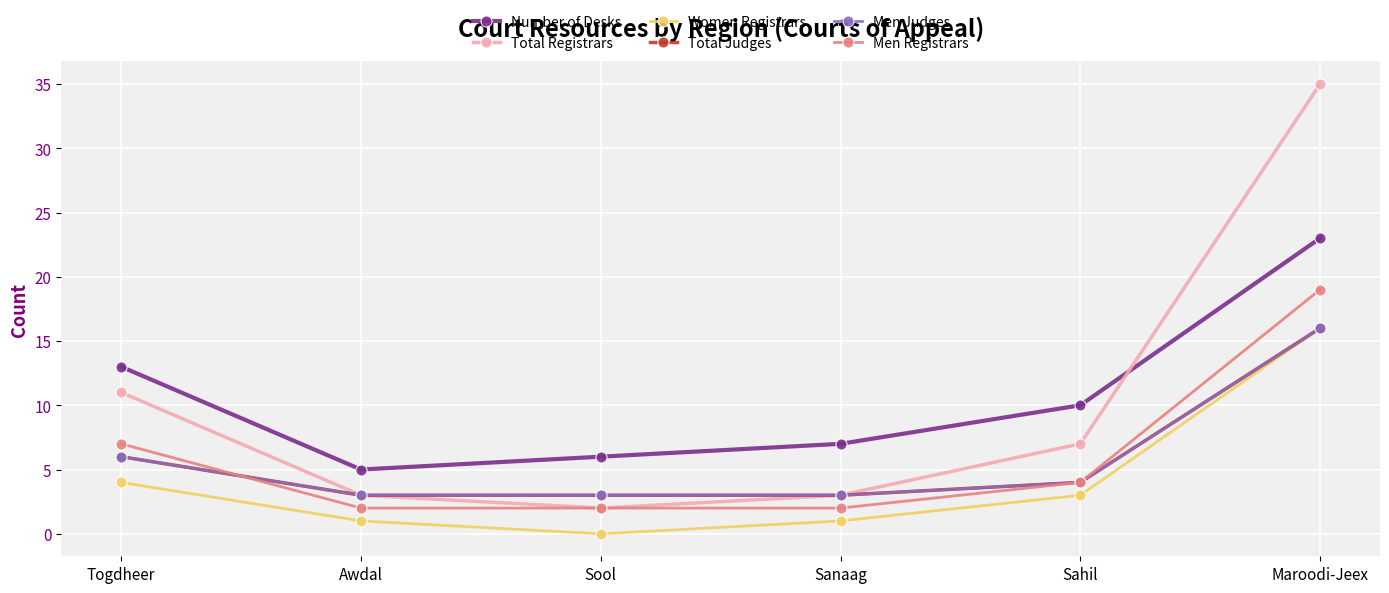

At which label is Total Judges closest to 9?

Togdheer